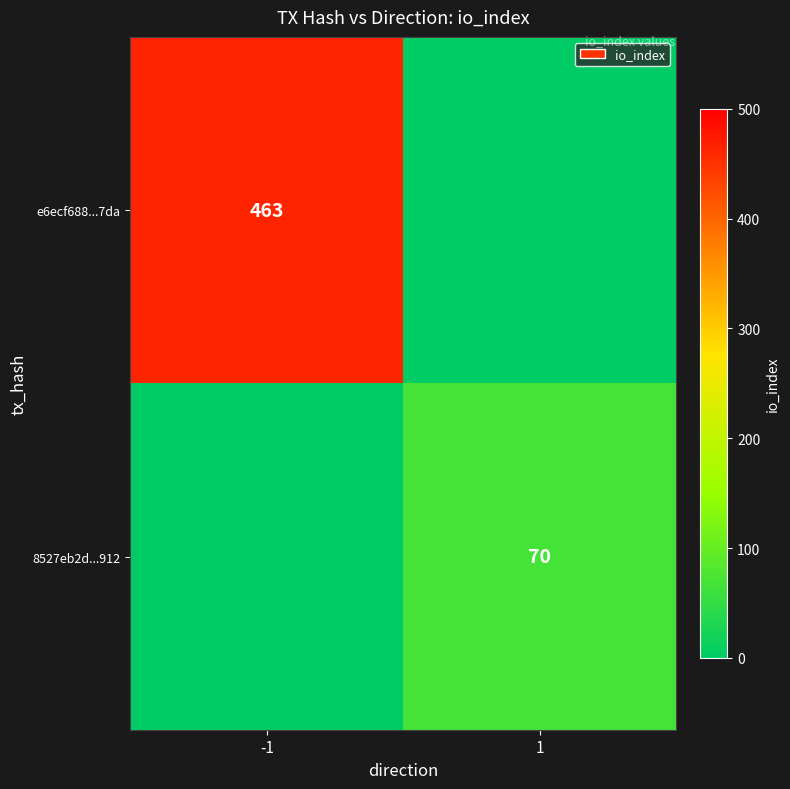

True or false: 8527eb2d...912 has a value of 37 at 1.

False